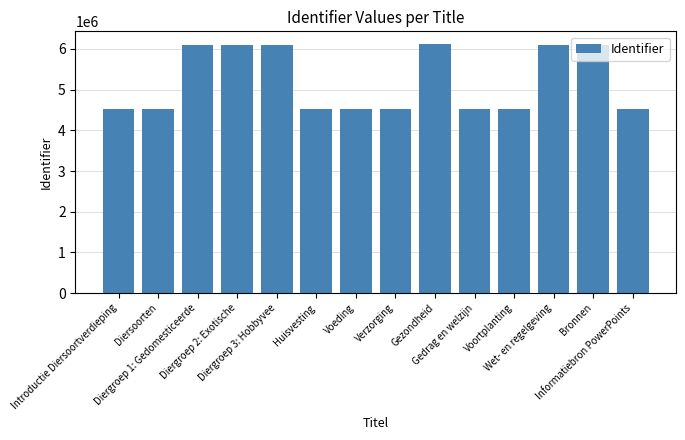

Are the bars grouped side by side (vs. stacked)?

No